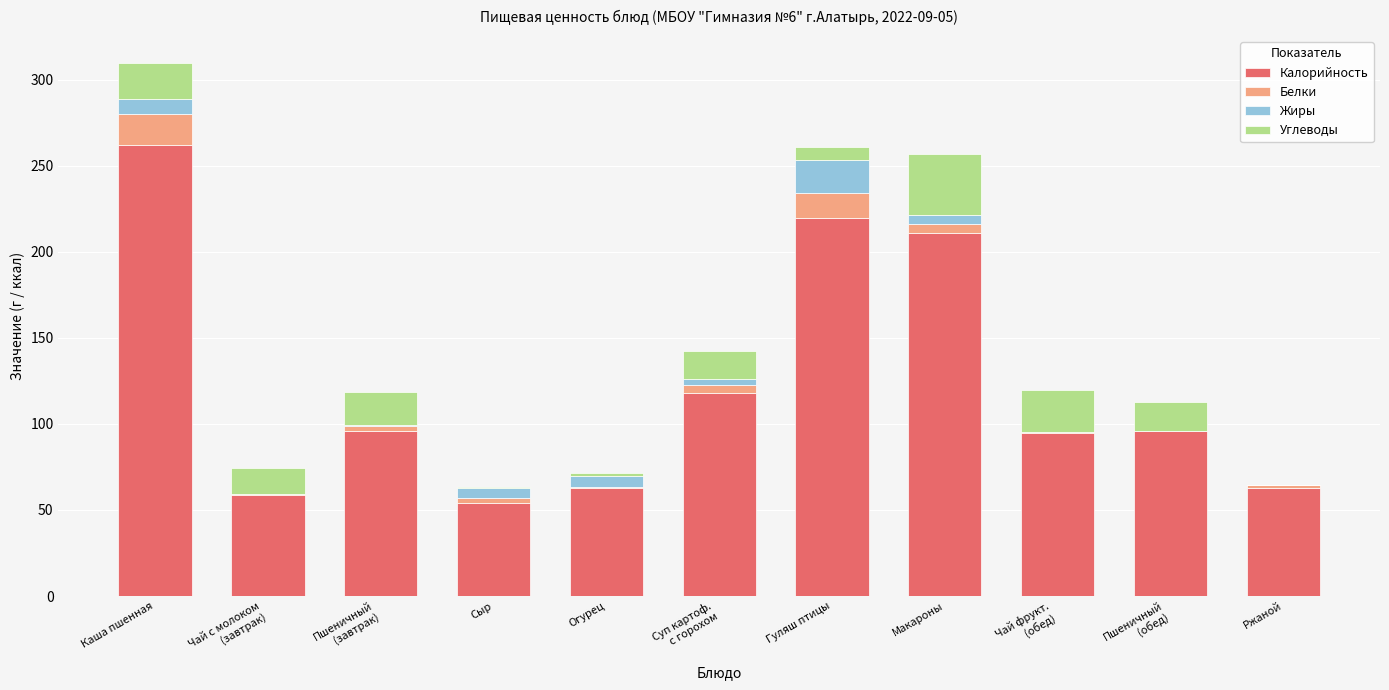

The Калорийность series shows 220.0 at Гуляш птицы. True or false?

True